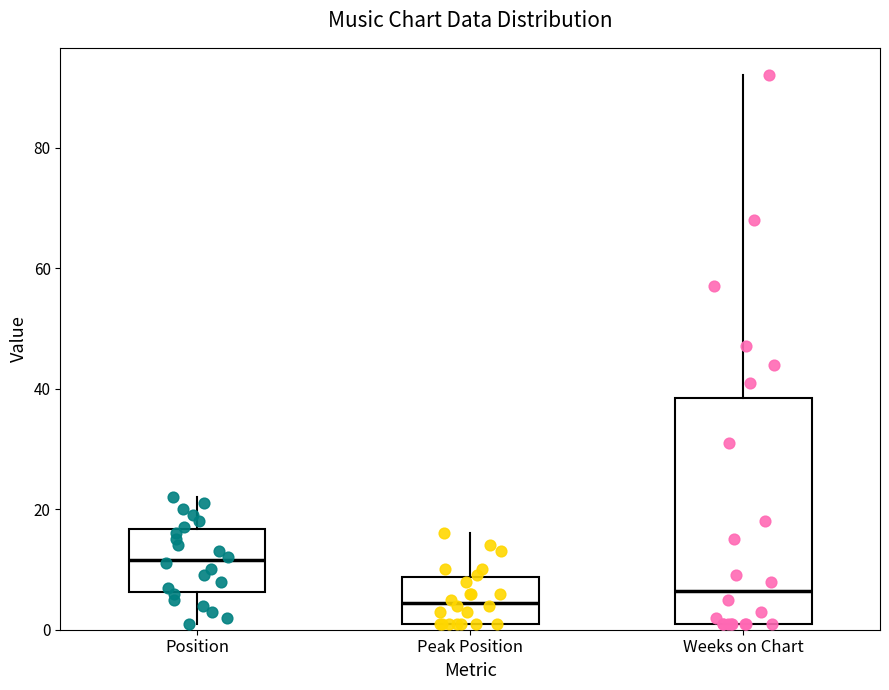

Reading left to right, transcribe this box plot: for each box, give where its median line is, the range the box spans, and where its two whiskers end, as read against the y-axis. The values are not printed on the chart, so give them approximately, as read against the axis.

Position: median 12, box 6 to 16, whiskers 2 to 22
Peak Position: median 4, box 2 to 8, whiskers 2 to 16
Weeks on Chart: median 6, box 2 to 38, whiskers 2 to 92